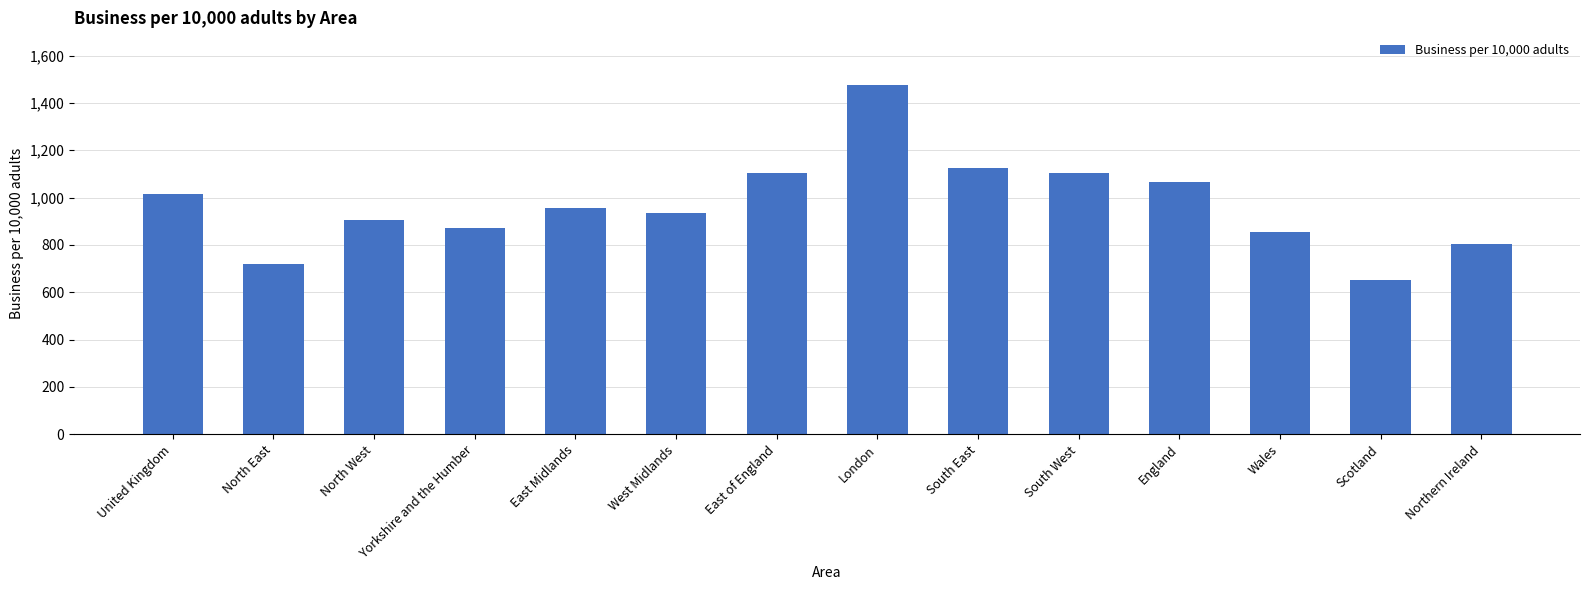

Where does the data first go above 955?

United Kingdom